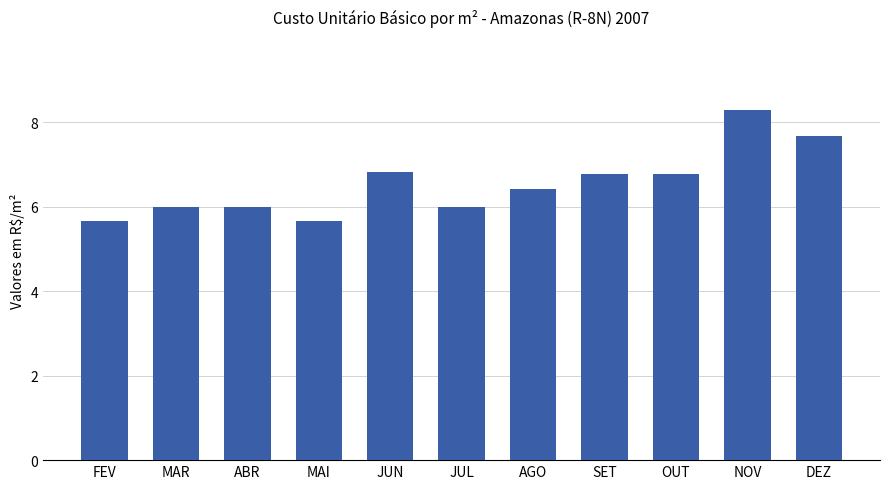

What is the value of the 4th bar from the left?

5.7